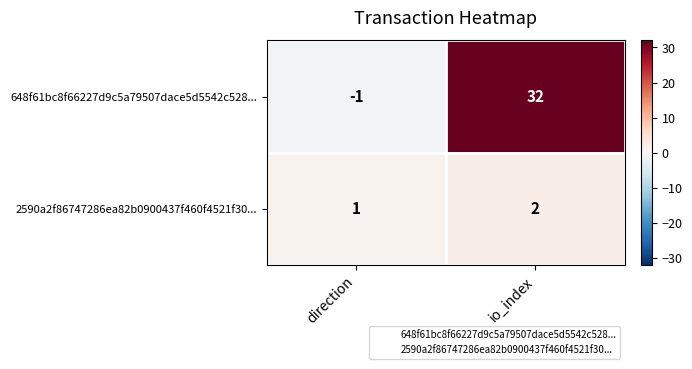

At io_index, list the series in order from smallest to largest.

2590a2f86747286ea82b0900437f460f4521f30..., 648f61bc8f66227d9c5a79507dace5d5542c528...